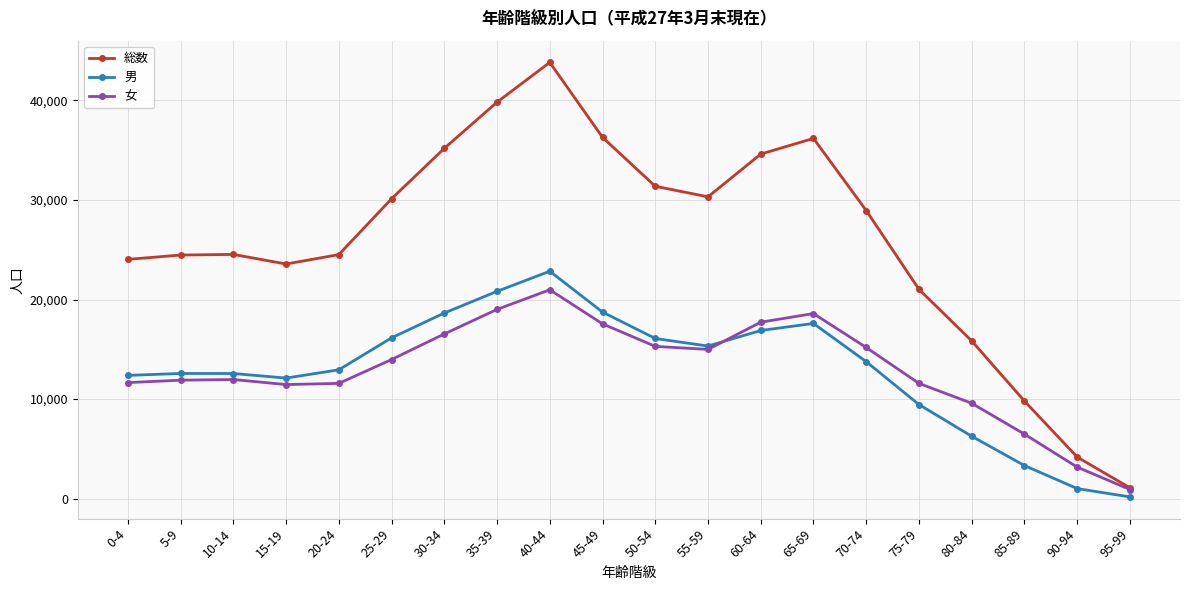

How many distinct data groups are displayed?

3